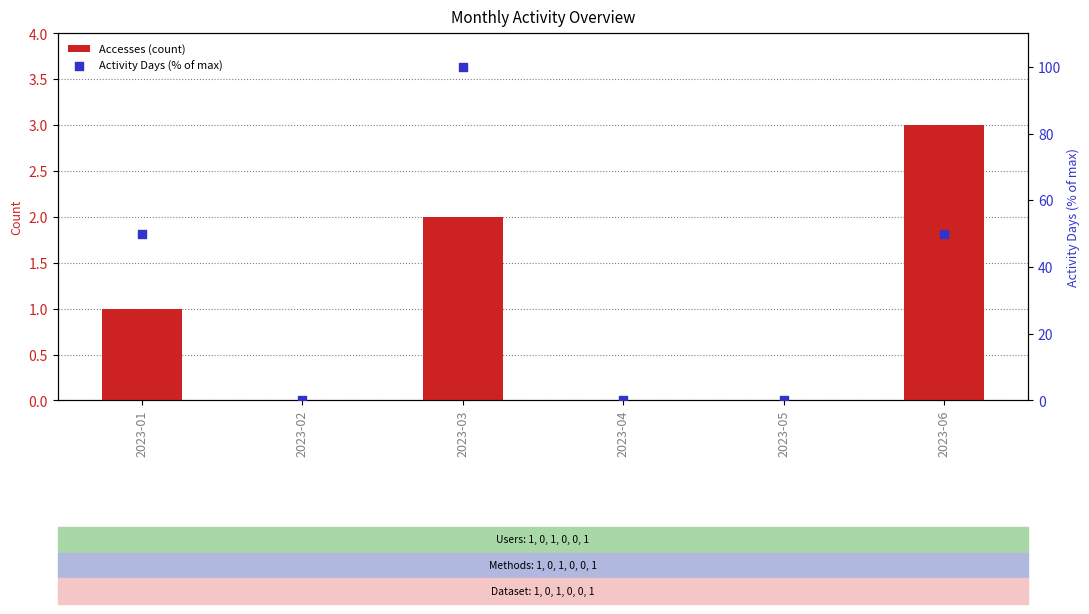

Is the value of Activity Days (% of max) at 2023-06 greater than the value of Accesses (count) at 2023-06?

Yes